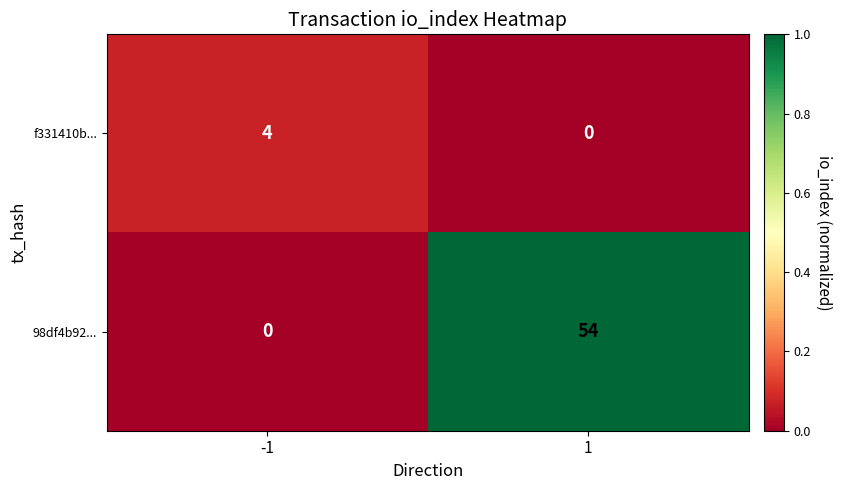

True or false: f331410b... has a value of -3 at 1.

False